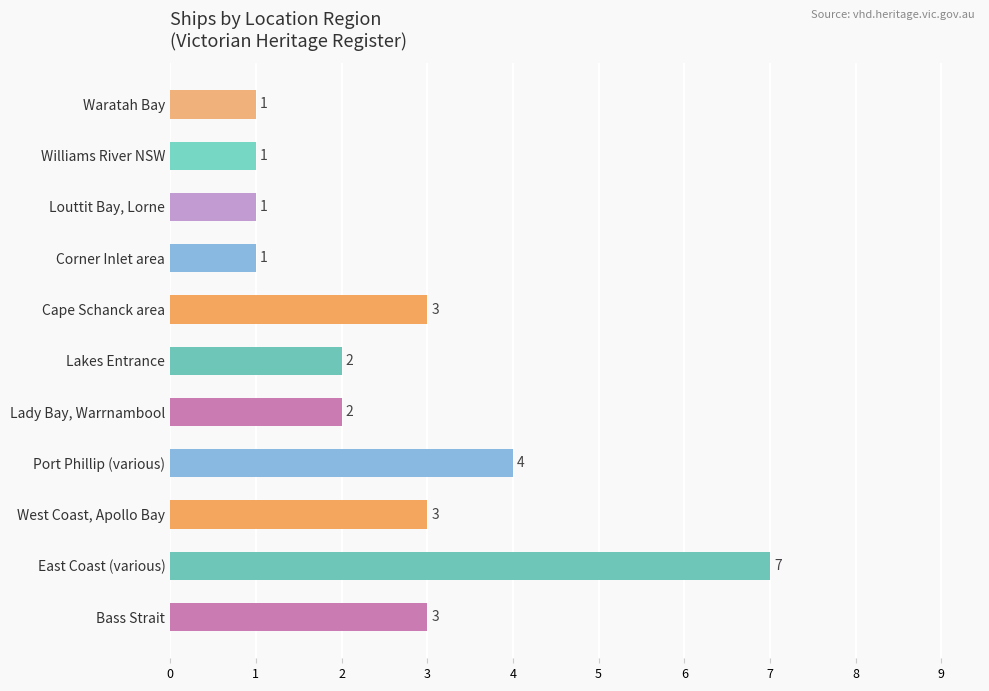

At which label is the value closest to 4?

Port Phillip (various)